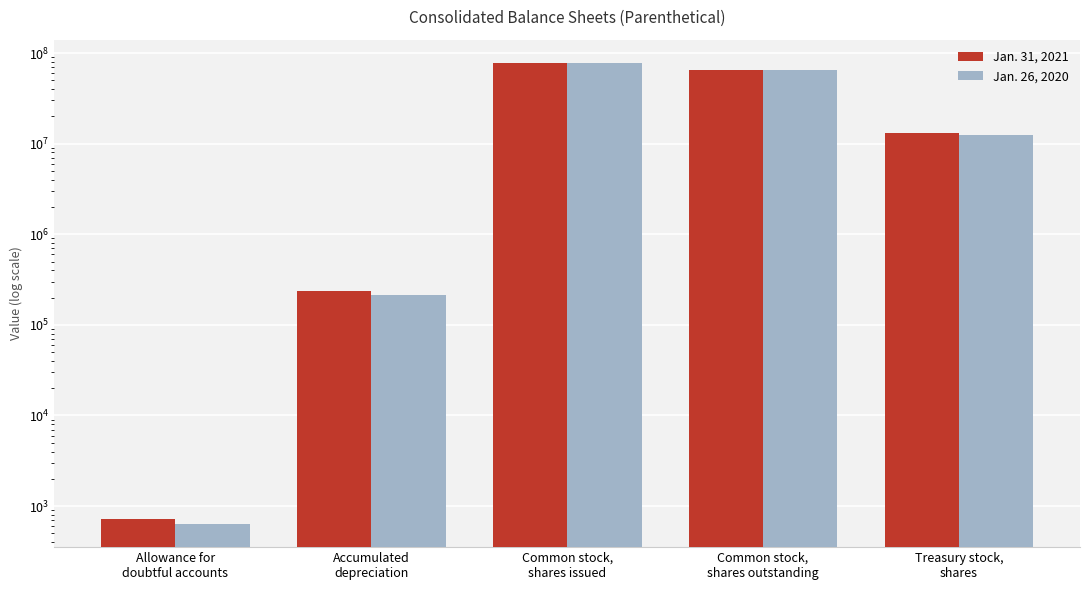

Reading left to right, extract all data points from this chart.

Jan. 31, 2021: Allowance for
doubtful accounts=721	Accumulated
depreciation=233779	Common stock,
shares issued=78136144	Common stock,
shares outstanding=65098379	Treasury stock,
shares=13037765
Jan. 26, 2020: Allowance for
doubtful accounts=633	Accumulated
depreciation=214787	Common stock,
shares issued=78136144	Common stock,
shares outstanding=65758115	Treasury stock,
shares=12378029